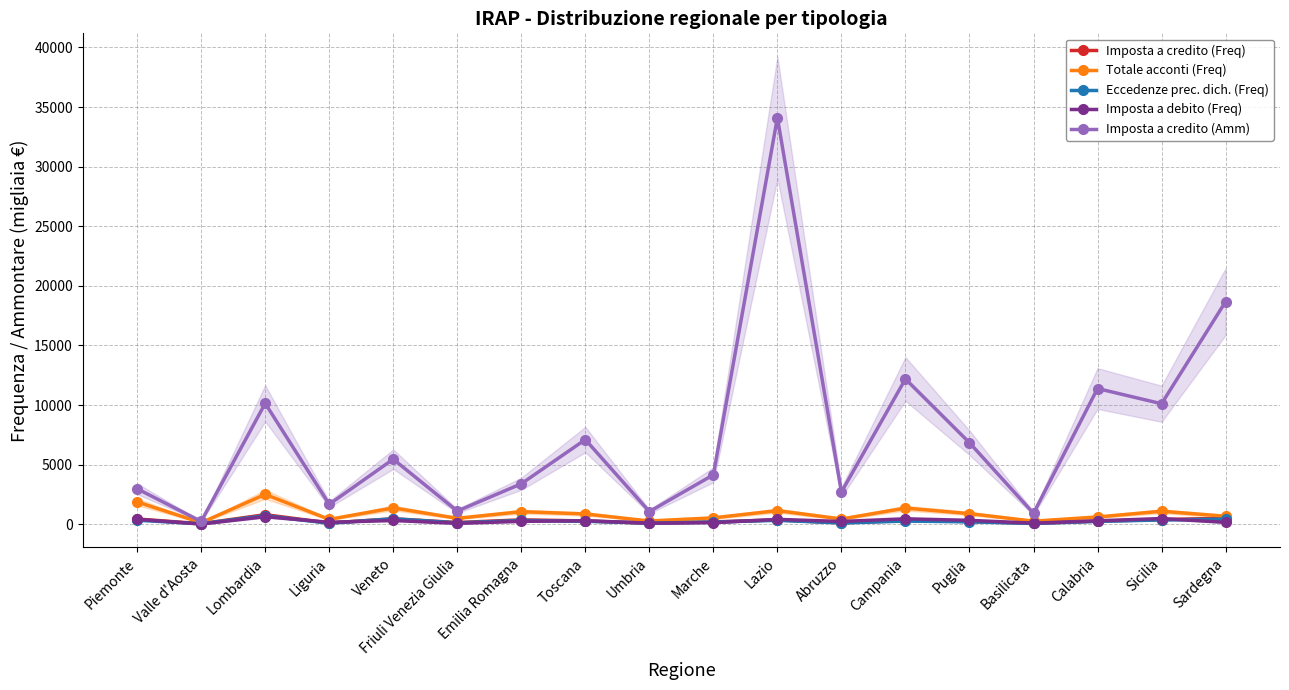

How many series are shown in this chart?

5